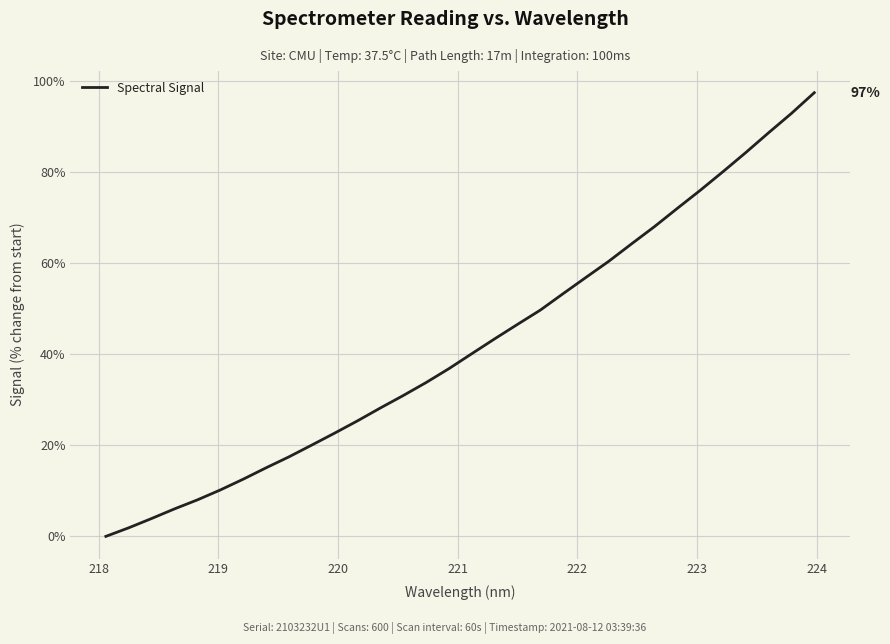

What is the greatest value displayed?

97.5